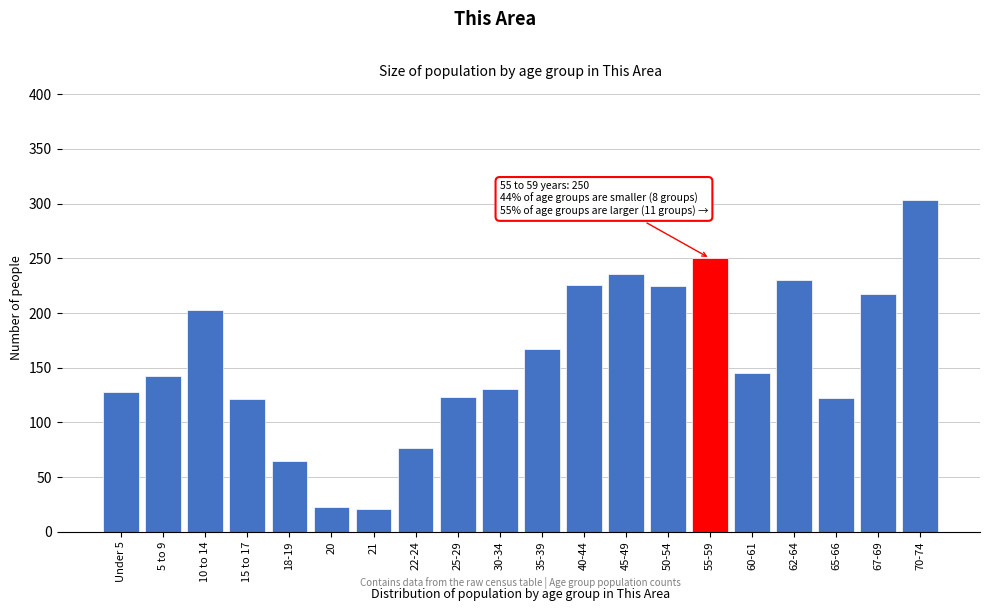

Is it true that the value at 70-74 is 524?

False